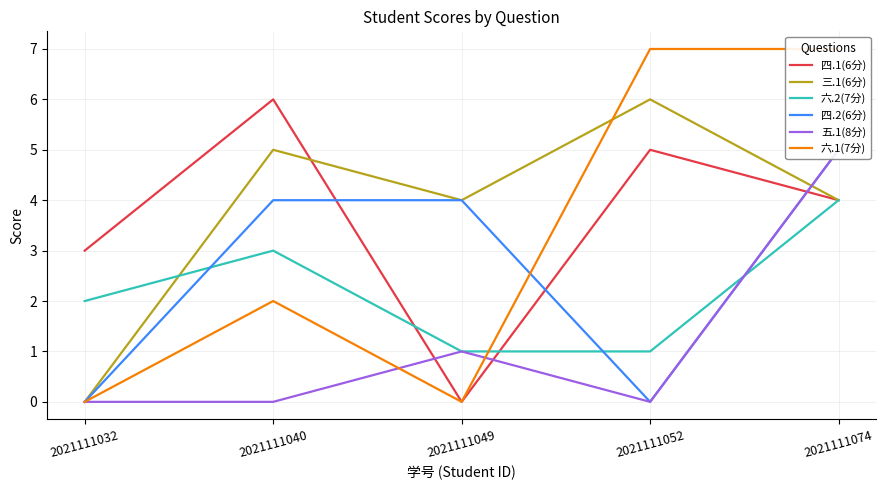

Does the chart display data point markers on the line(s)?

No